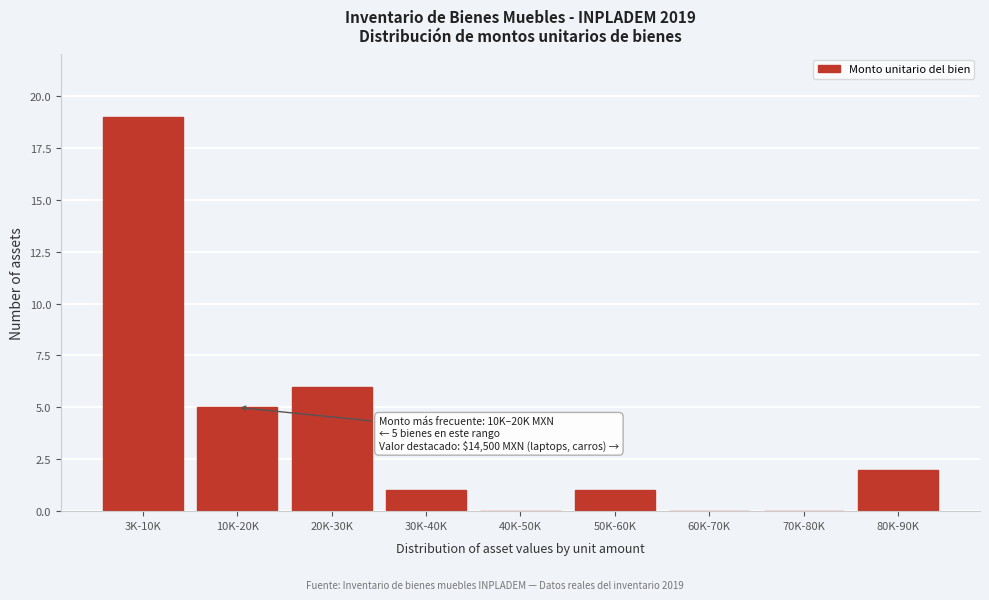

Reading left to right, list all the values displayed in this chart.

3K-10K=19	10K-20K=5	20K-30K=6	30K-40K=1	40K-50K=0	50K-60K=1	60K-70K=0	70K-80K=0	80K-90K=2